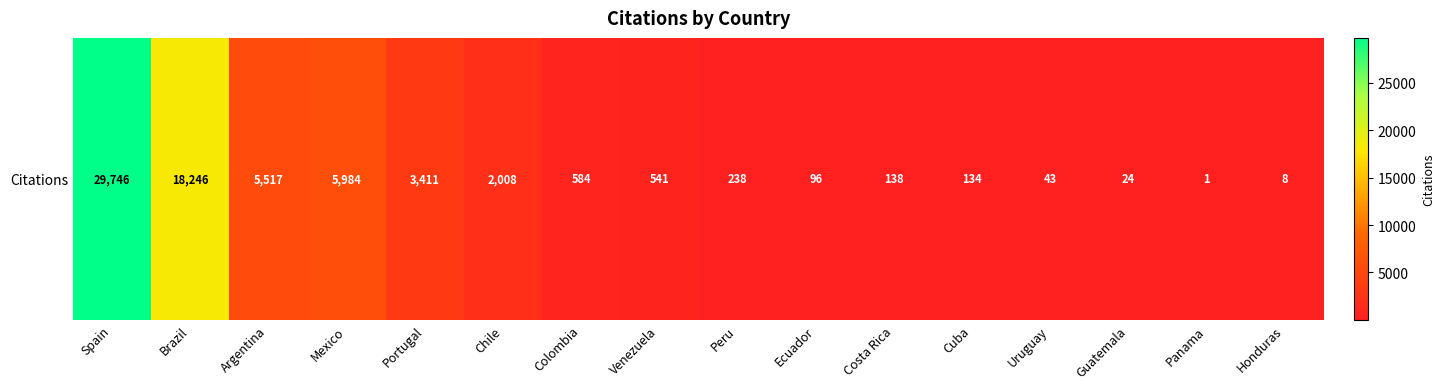

Reading right to left, list all the values displayed in this chart.

Honduras=8	Panama=1	Guatemala=24	Uruguay=43	Cuba=134	Costa Rica=138	Ecuador=96	Peru=238	Venezuela=541	Colombia=584	Chile=2008	Portugal=3411	Mexico=5984	Argentina=5517	Brazil=18246	Spain=29746